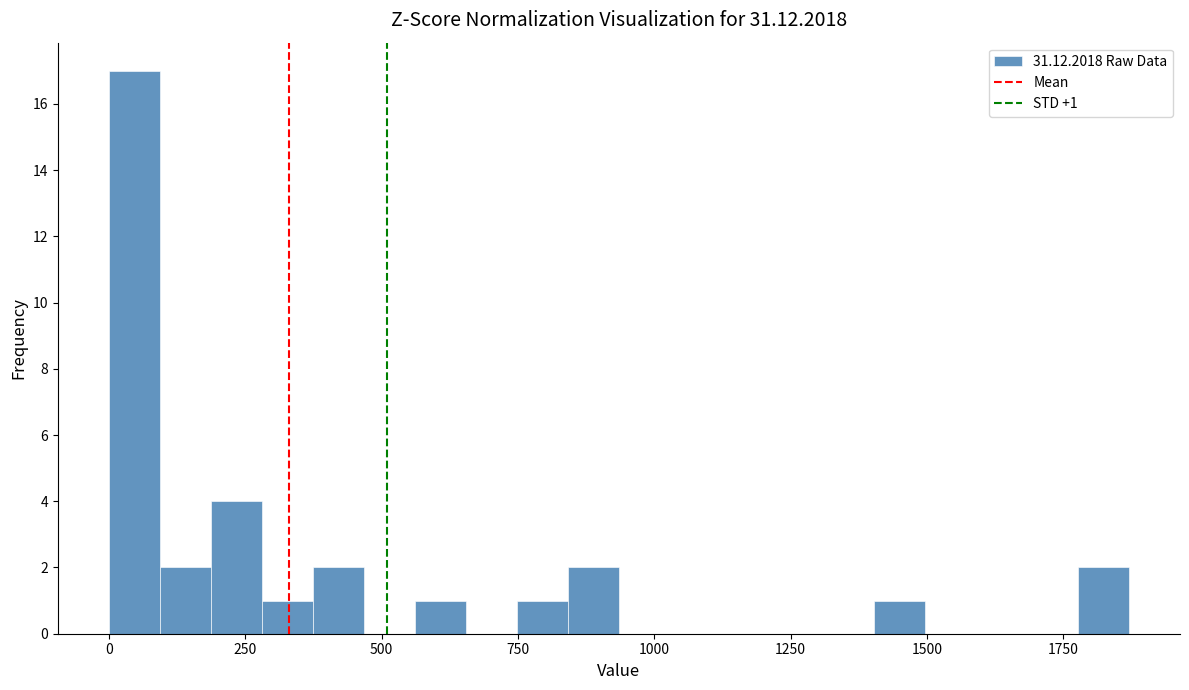

Around what value on the x-axis is the tallest bar? Give the approximate position of its centre, as read against the axis.

50